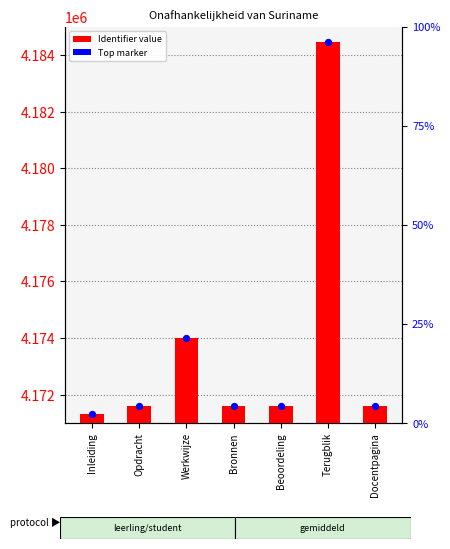

Which series reaches the maximum Y coordinate?

Identifier